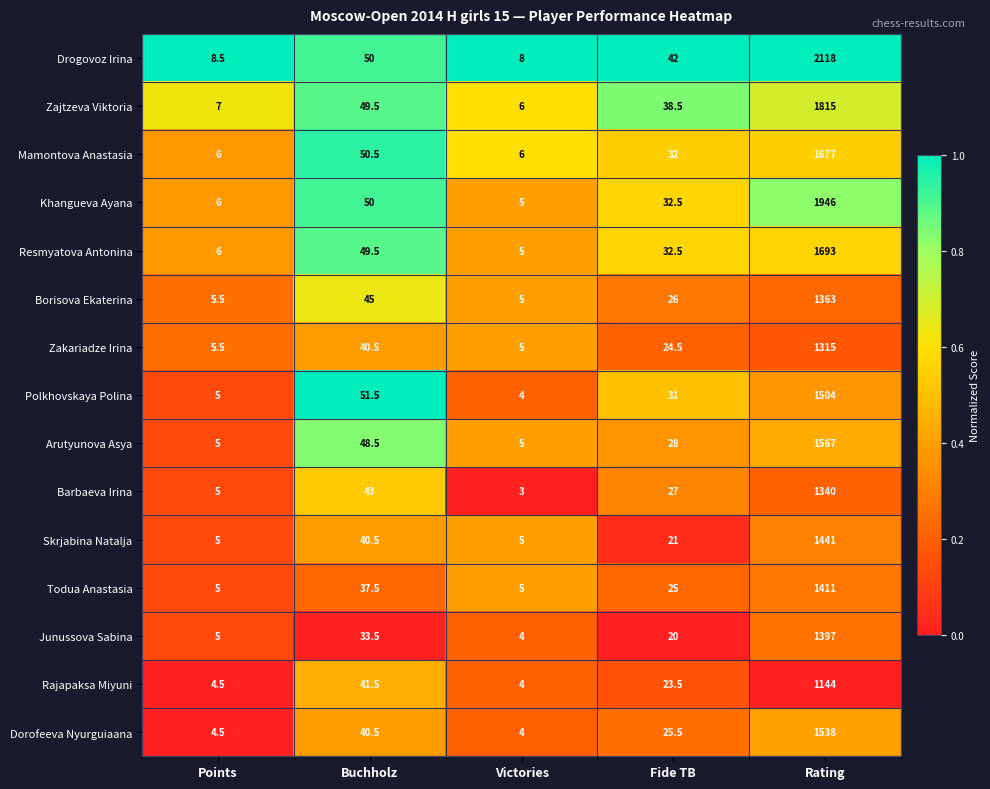

The value of Barbaeva Irina at Points is 5.0. True or false?

True